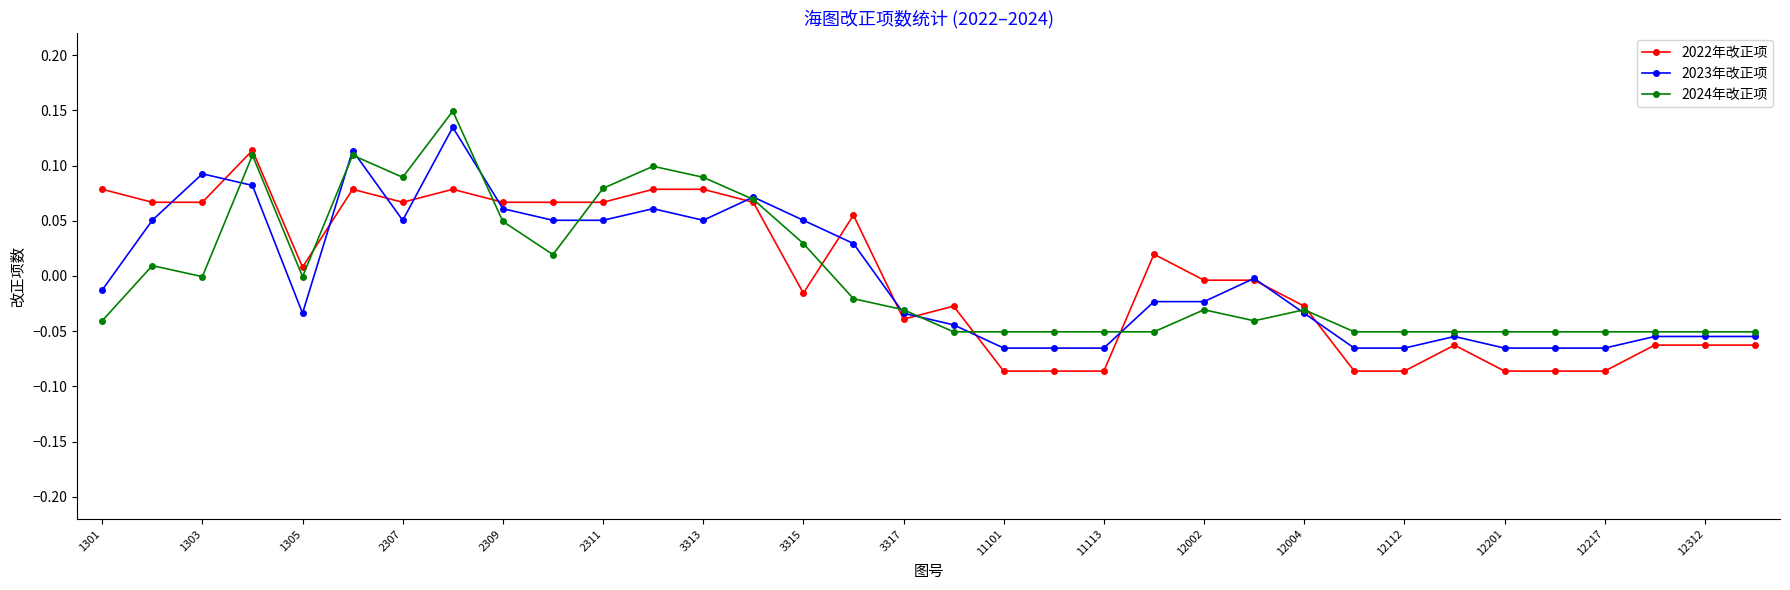

True or false: 2023年改正项 has more than 2 points higher than both neighbors.

True